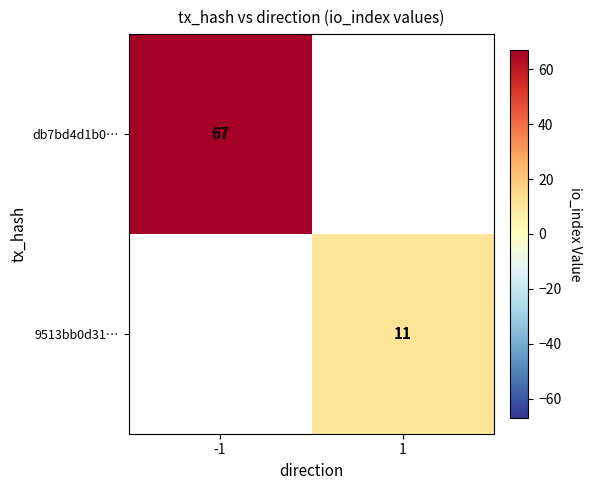

True or false: db7bd4d1b0… has a value of 67 at -1.

True